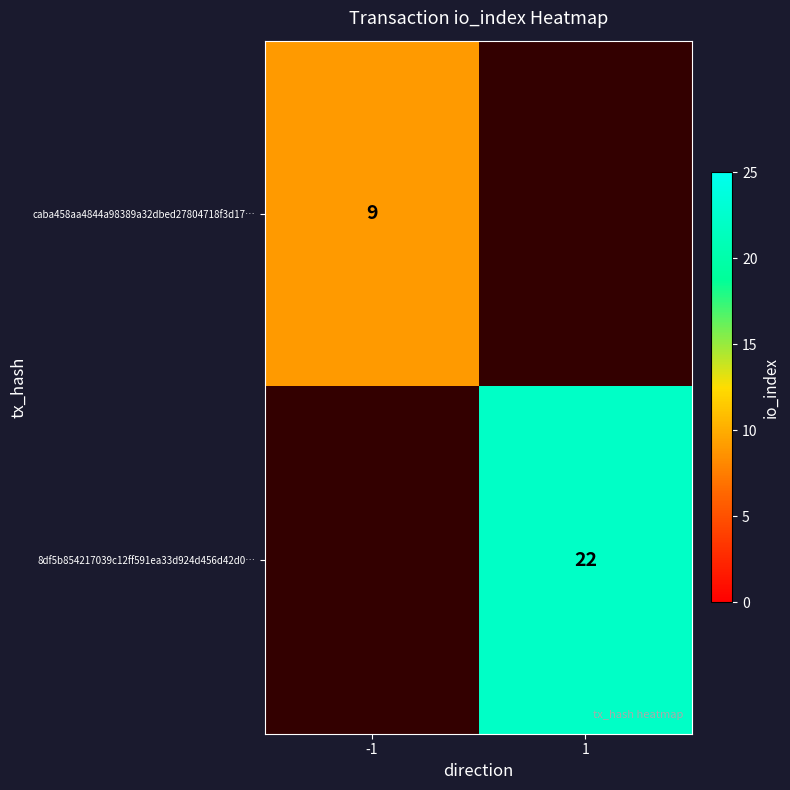

Is the value of 8df5b854217039c12ff591ea33d924d456d42d0… at 1 greater than the value of caba458aa4844a98389a32dbed27804718f3d17… at -1?

Yes